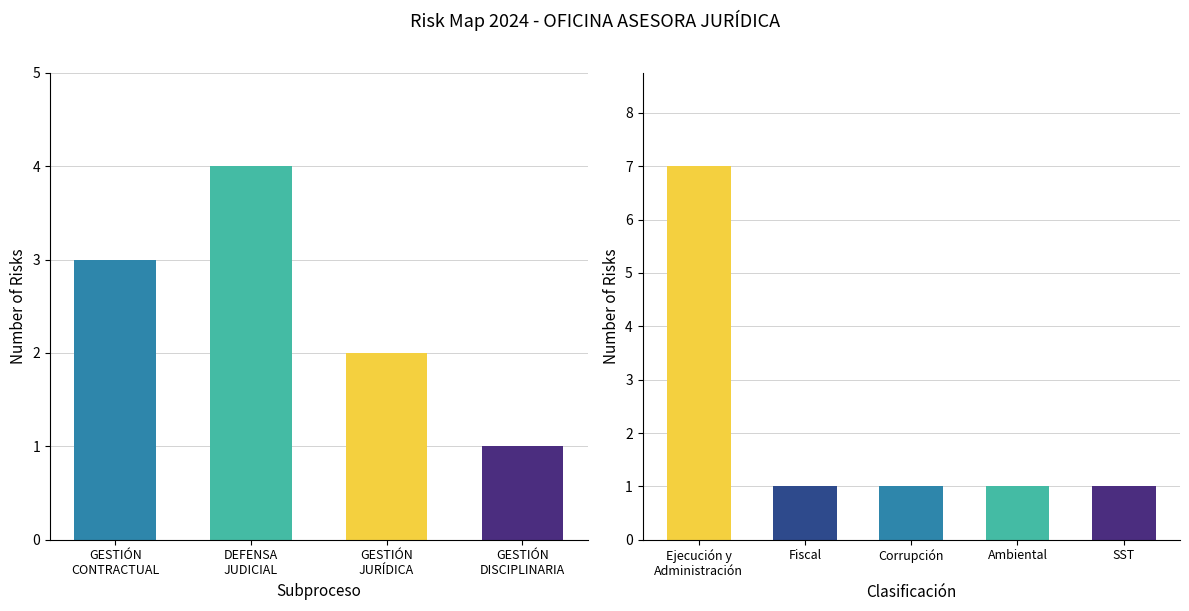

The value at DEFENSA
JUDICIAL is 2. True or false?

False